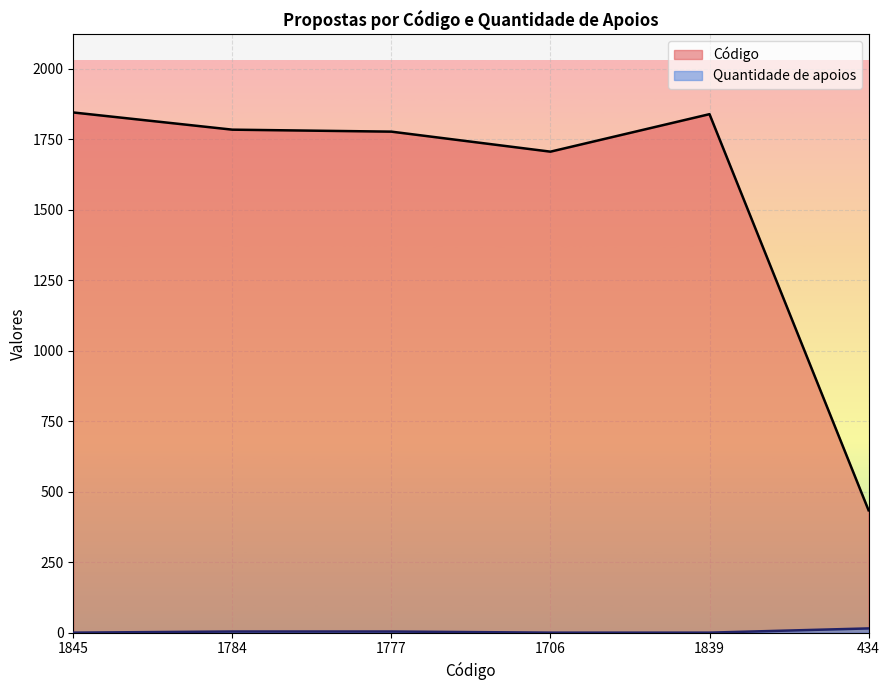

True or false: Código and Quantidade de apoios cross at least once.

False